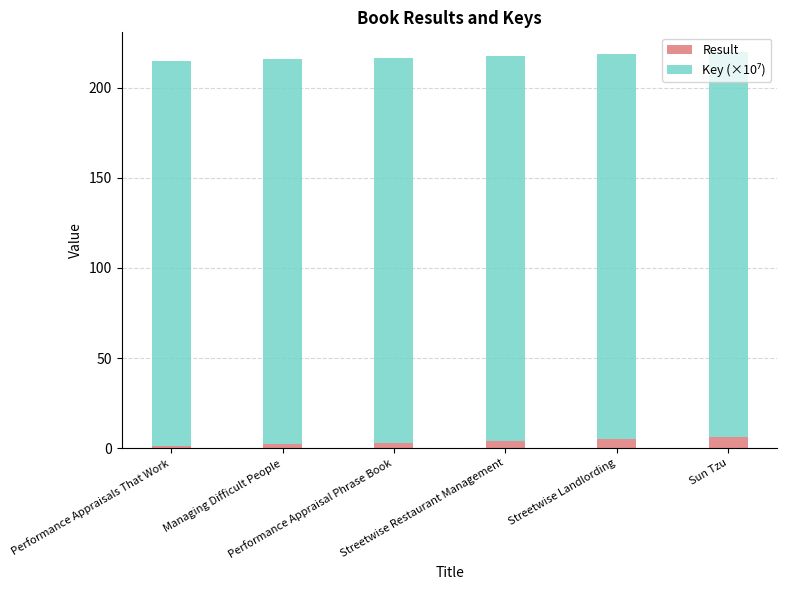

What is the sum of all Result values?

21.0